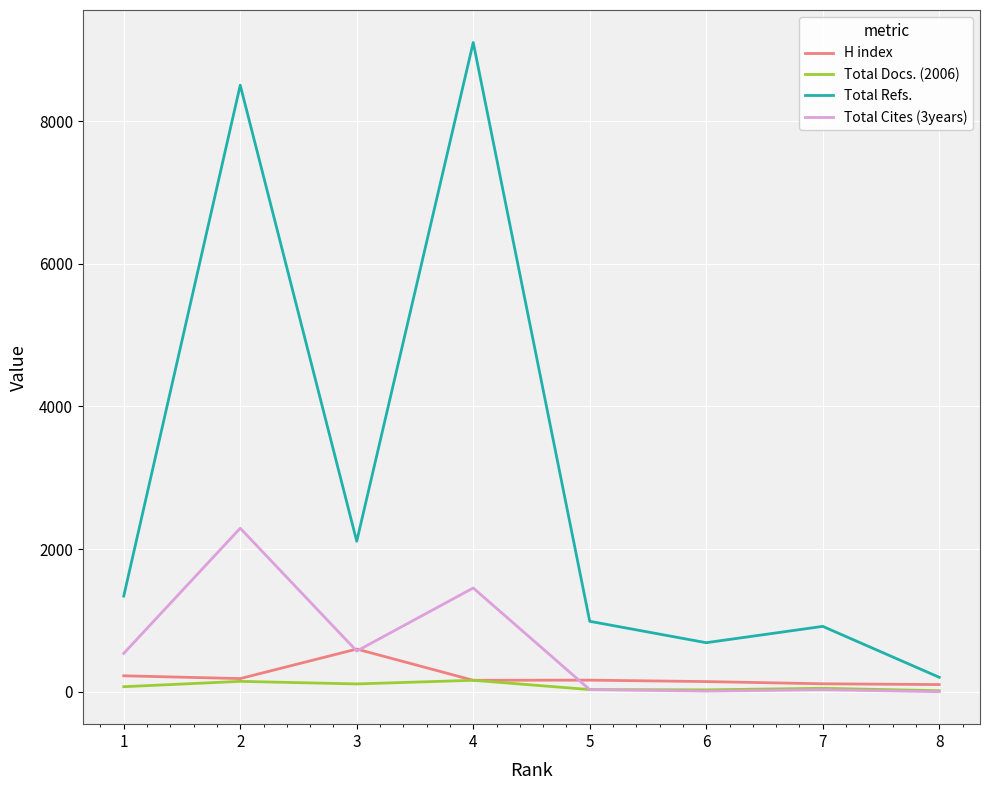

Is the value of Total Refs. at 3 greater than the value of Total Docs. (2006) at 6?

Yes